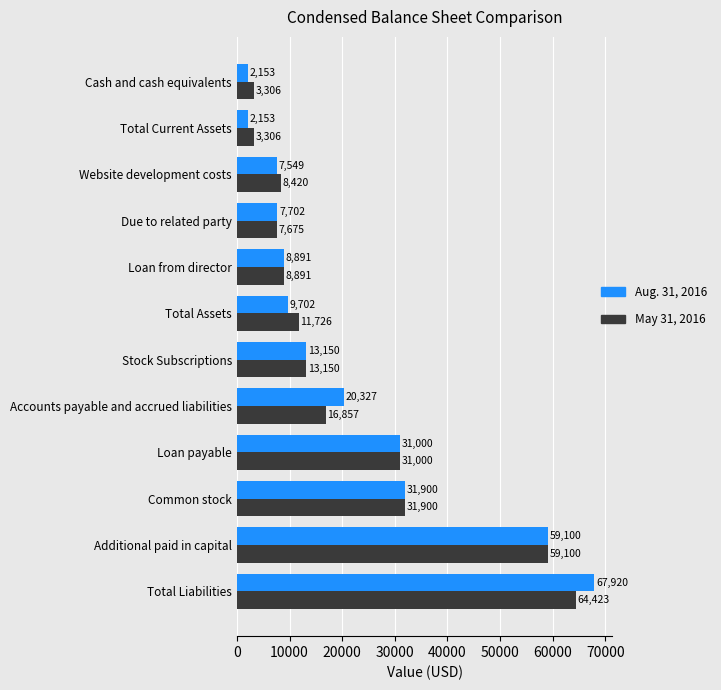

What is the average value of the May 31, 2016 series?

21646